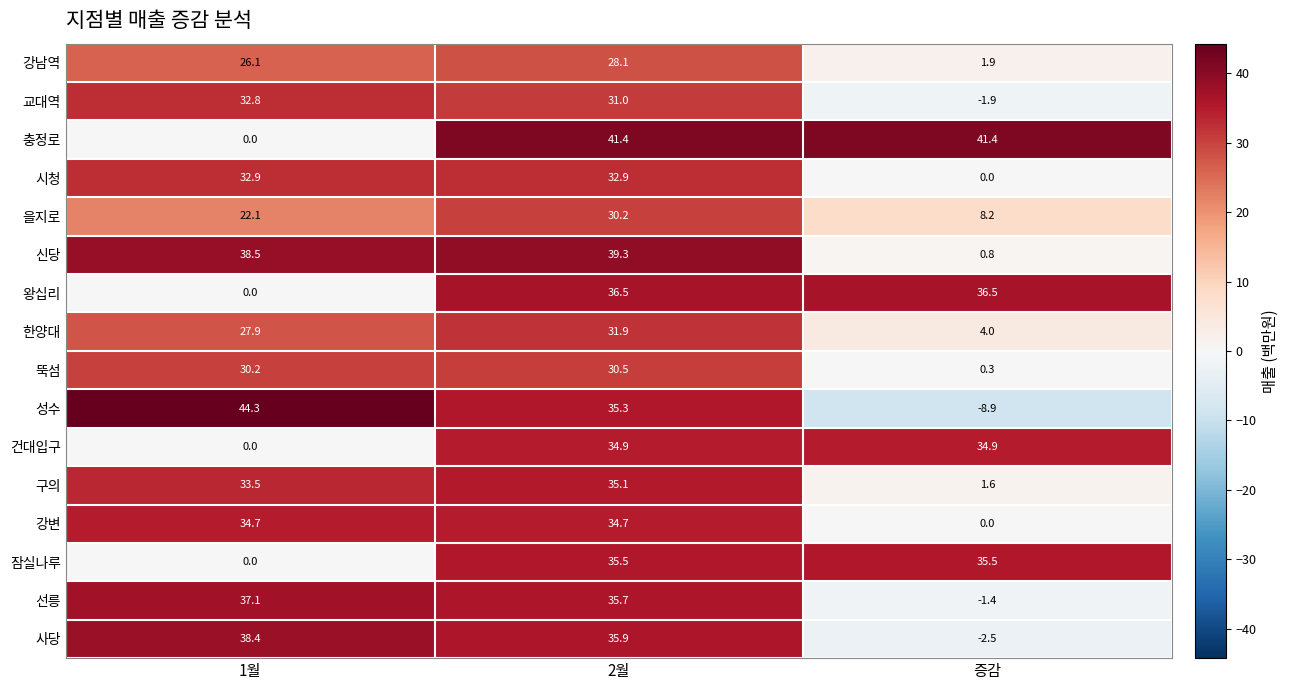

List the series in order of their peak value, lowest first.

강남역, 을지로, 뚝섬, 한양대, 교대역, 시청, 강변, 건대입구, 구의, 잠실나루, 왕십리, 선릉, 사당, 신당, 충정로, 성수